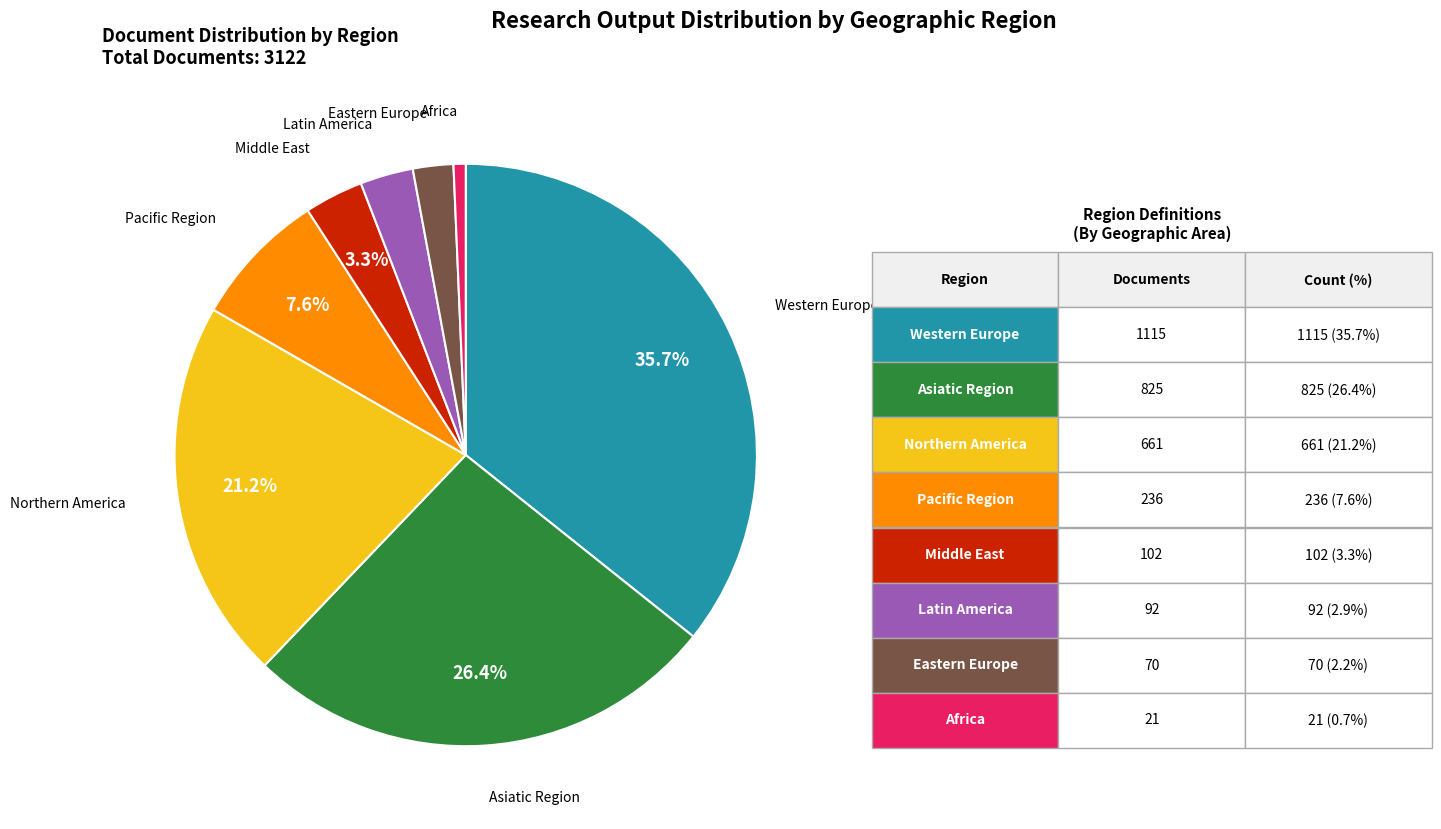

Is there any slice that represents more than half of the pie?

No